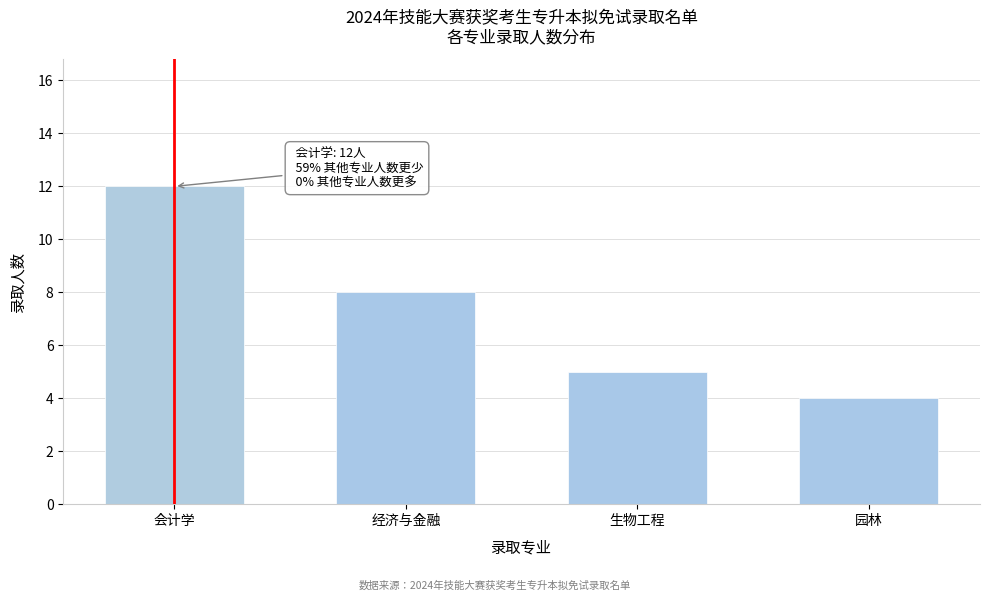

Reading left to right, what are all the values shown in this chart?

会计学=12	经济与金融=8	生物工程=5	园林=4